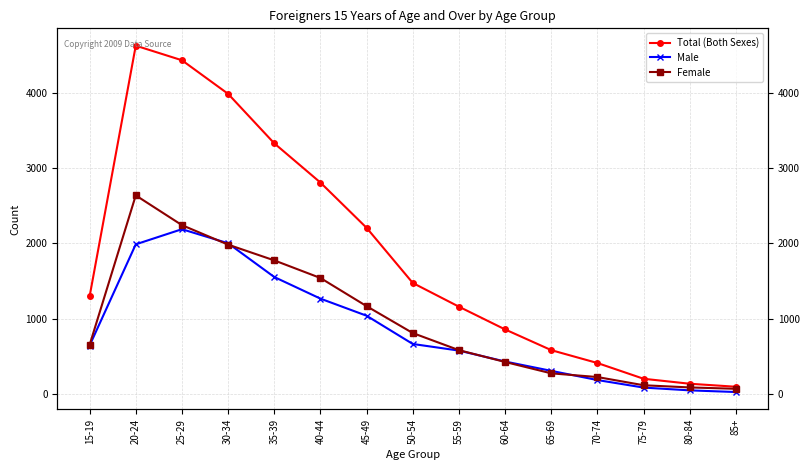

What is the difference between the maximum and minimum values in the Female series?

2568